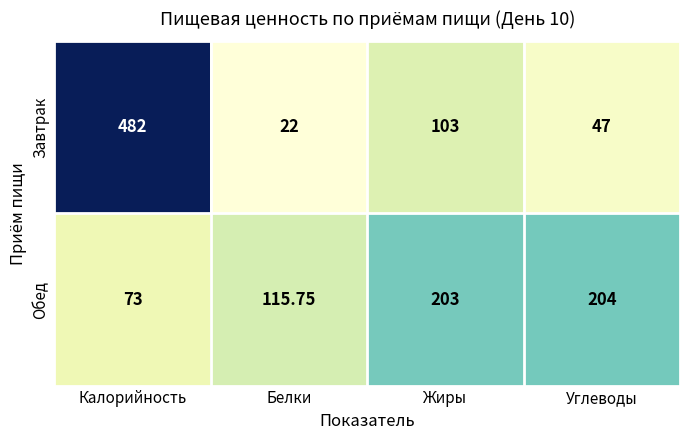

Which series has the largest total across all categories?

Завтрак